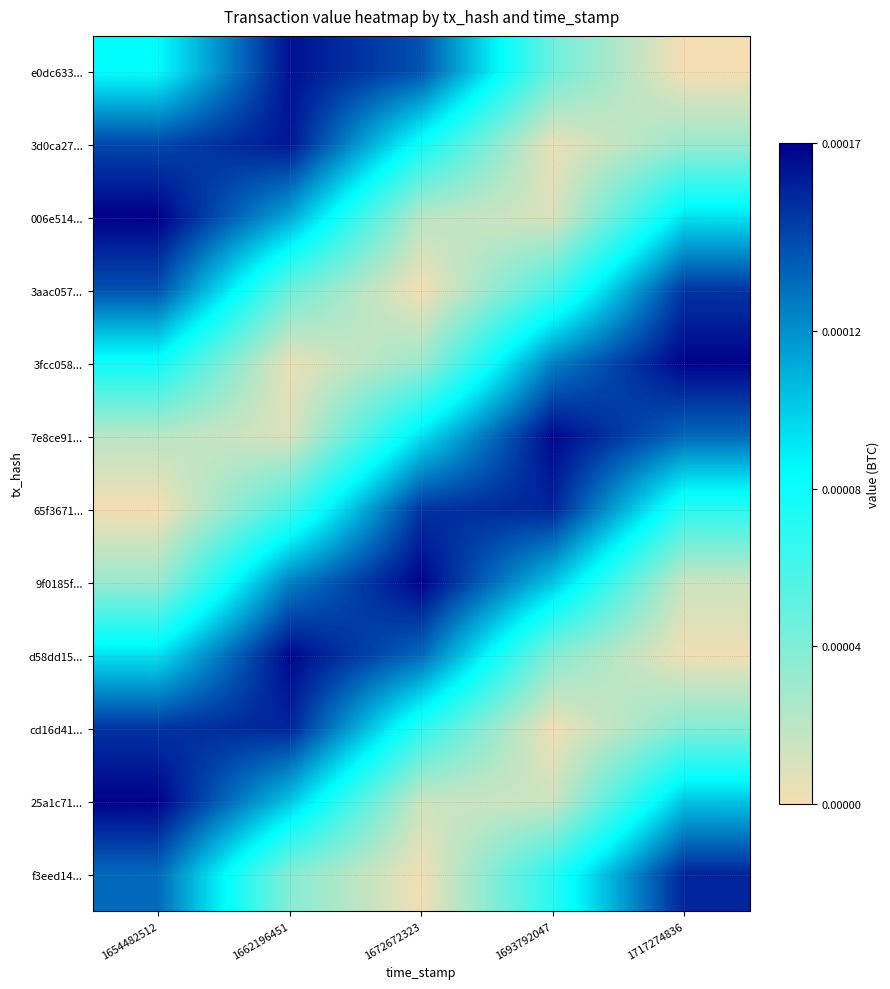

Reading left to right, list all the values displayed in this chart.

e0dc633...: 1654482512=0.0	1662196451=0.0	1672672323=0.0	1693792047=0.0	1717274836=0.0
3d0ca27...: 1654482512=0.0	1662196451=0.0	1672672323=0.0	1693792047=0.0	1717274836=0.0
006e514...: 1654482512=0.0	1662196451=0.0	1672672323=0.0	1693792047=0.0	1717274836=0.0
3aac057...: 1654482512=0.0	1662196451=0.0	1672672323=0.0	1693792047=0.0	1717274836=0.0
3fcc058...: 1654482512=0.0	1662196451=0.0	1672672323=0.0	1693792047=0.0	1717274836=0.0
7e8ce91...: 1654482512=0.0	1662196451=0.0	1672672323=0.0	1693792047=0.0	1717274836=0.0
65f3671...: 1654482512=0.0	1662196451=0.0	1672672323=0.0	1693792047=0.0	1717274836=0.0
9f0185f...: 1654482512=0.0	1662196451=0.0	1672672323=0.0	1693792047=0.0	1717274836=0.0
d58dd15...: 1654482512=0.0	1662196451=0.0	1672672323=0.0	1693792047=0.0	1717274836=0.0
cd16d41...: 1654482512=0.0	1662196451=0.0	1672672323=0.0	1693792047=0.0	1717274836=0.0
25a1c71...: 1654482512=0.0	1662196451=0.0	1672672323=0.0	1693792047=0.0	1717274836=0.0
f3eed14...: 1654482512=0.0	1662196451=0.0	1672672323=0.0	1693792047=0.0	1717274836=0.0